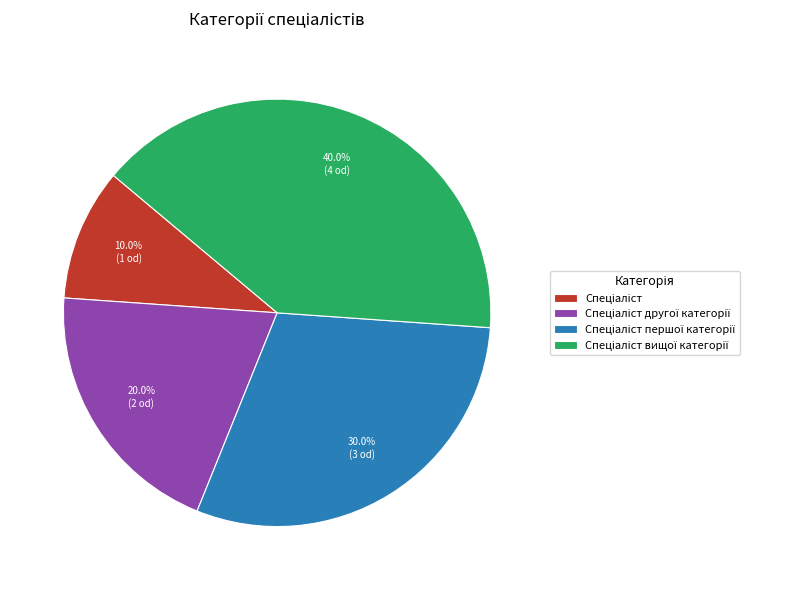

How many slices are in this pie chart?

4